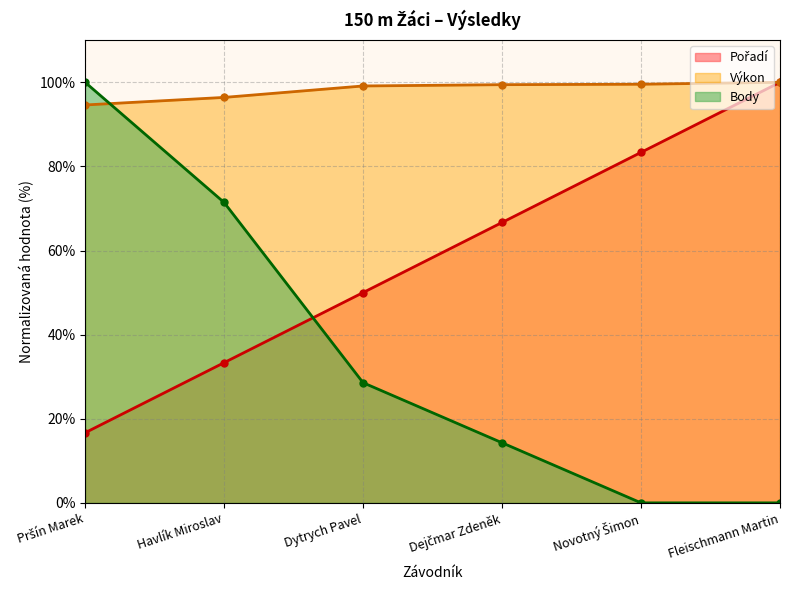

Reading left to right, what are all the values shown in this chart?

Pořadí: 16.7	33.3	50.0	66.7	83.3	100.0
Výkon: 94.6	96.4	99.1	99.4	99.5	100.0
Body: 100.0	71.4	28.6	14.3	0.0	0.0